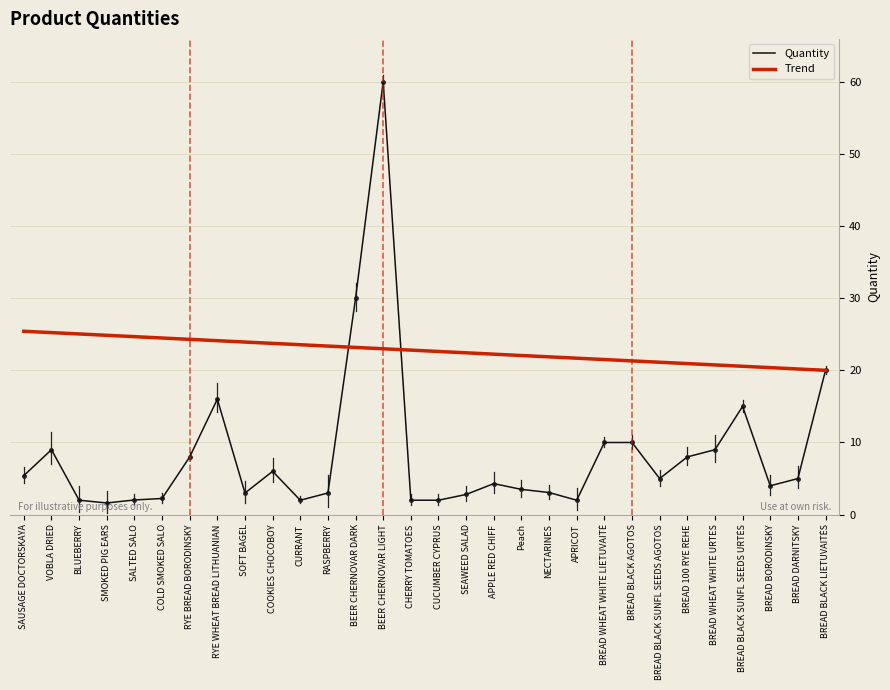

Is it true that Trend equals 35.5 at BREAD BORODINSKY?

False